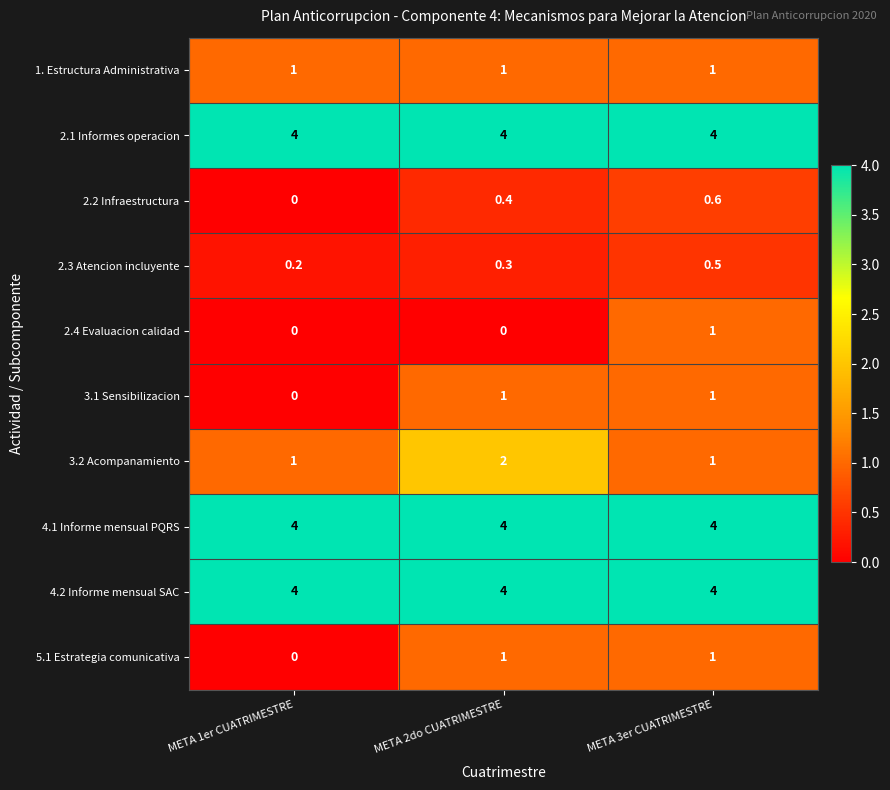

At which category is the sum across all series the highest?

META 3er CUATRIMESTRE